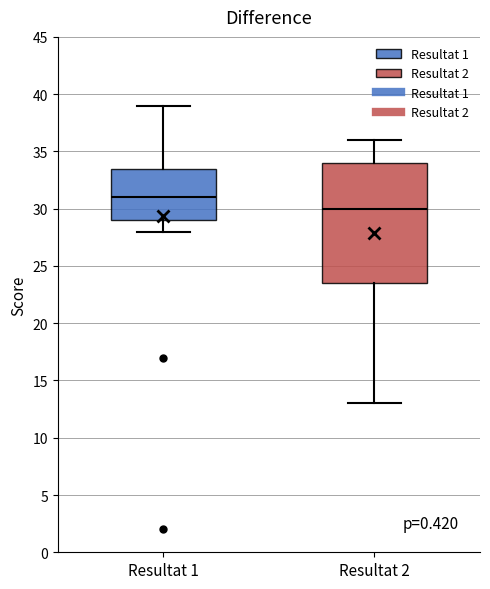

Reading left to right, transcribe this box plot: for each box, give where its median line is, the range the box spans, and where its two whiskers end, as read against the y-axis. The values are not printed on the chart, so give them approximately, as read against the axis.

Resultat 1: median 31.0, box 29.0 to 33.5, whiskers 28.0 to 39.0
Resultat 2: median 30.0, box 23.5 to 34.0, whiskers 13.0 to 36.0